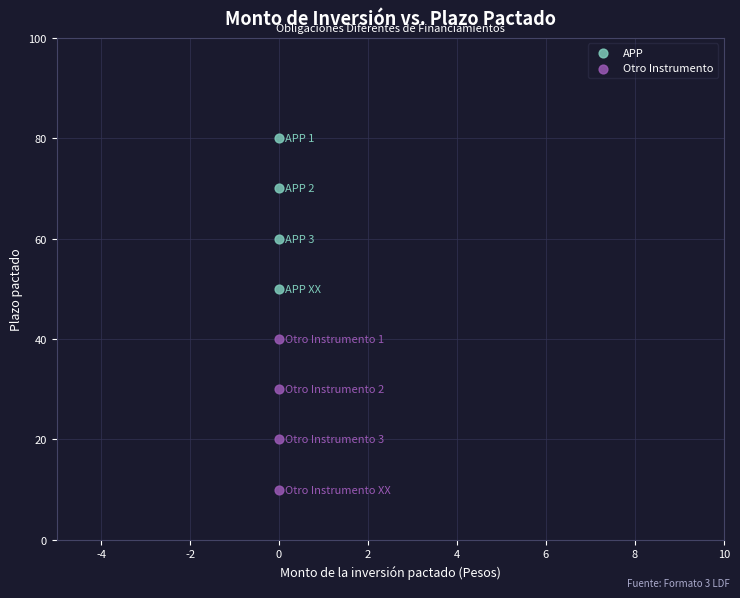

Which series contains the lowest Y value?

Otro Instrumento